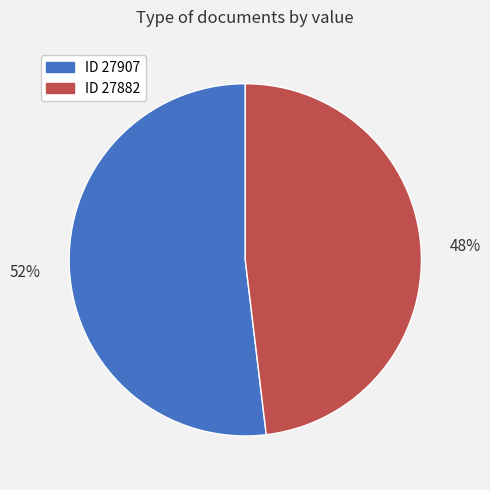

To the nearest percent, what is the difference between the largest and smallest slice percentages?

4%